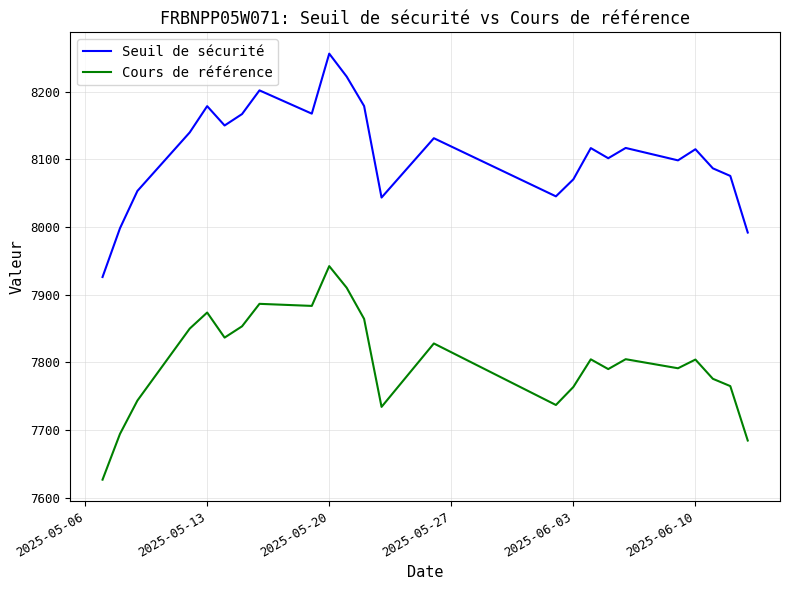

Rank the series at 2025-06-03 from lowest to highest value.

Cours de référence, Seuil de sécurité